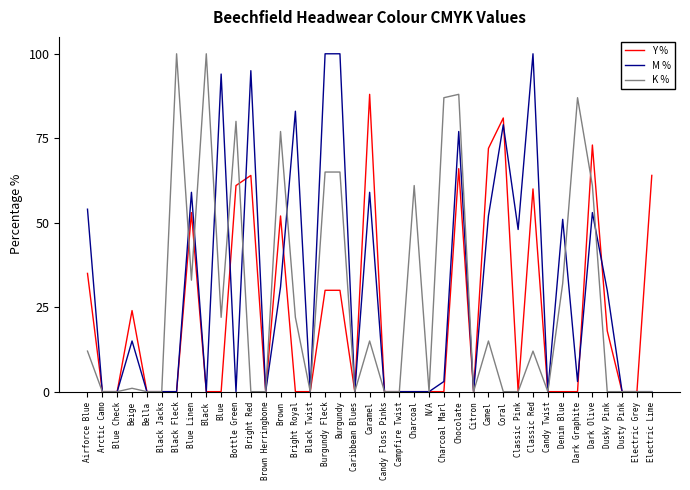

True or false: Y % and M % cross at least once.

True